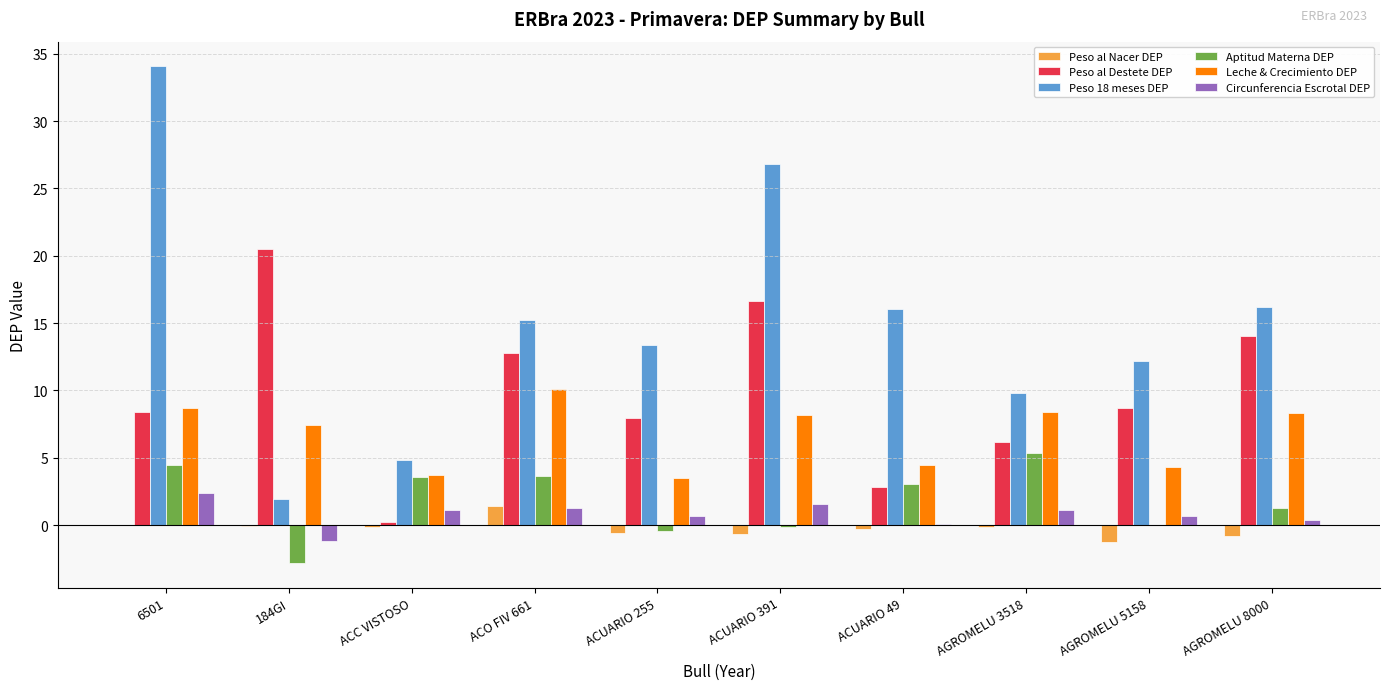

What is the highest value of the Leche & Crecimiento DEP series?

10.1